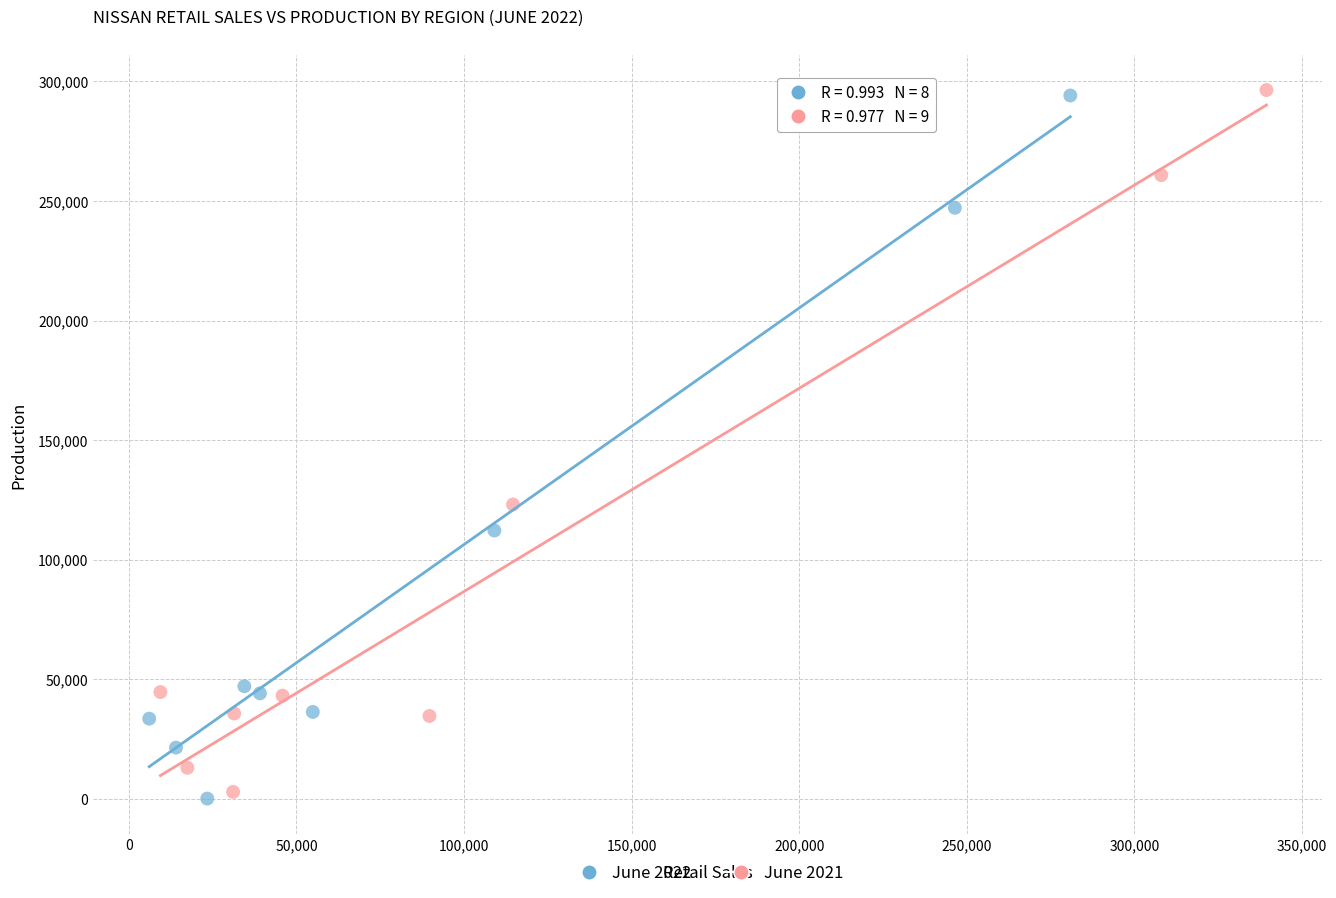

Which series reaches the minimum Y coordinate?

June 2022